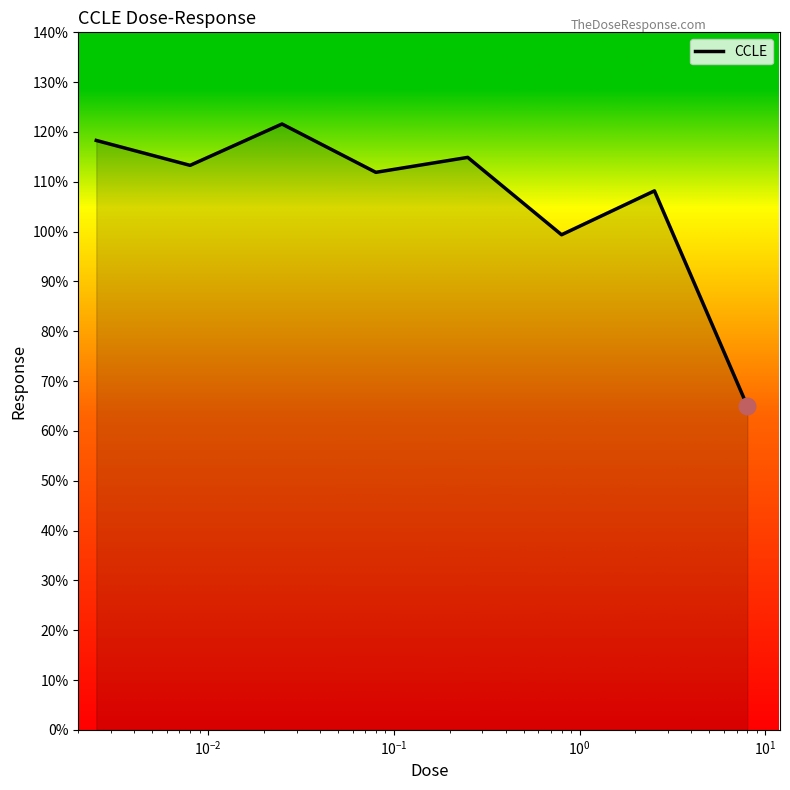

Count the number of categories in the chart.

8